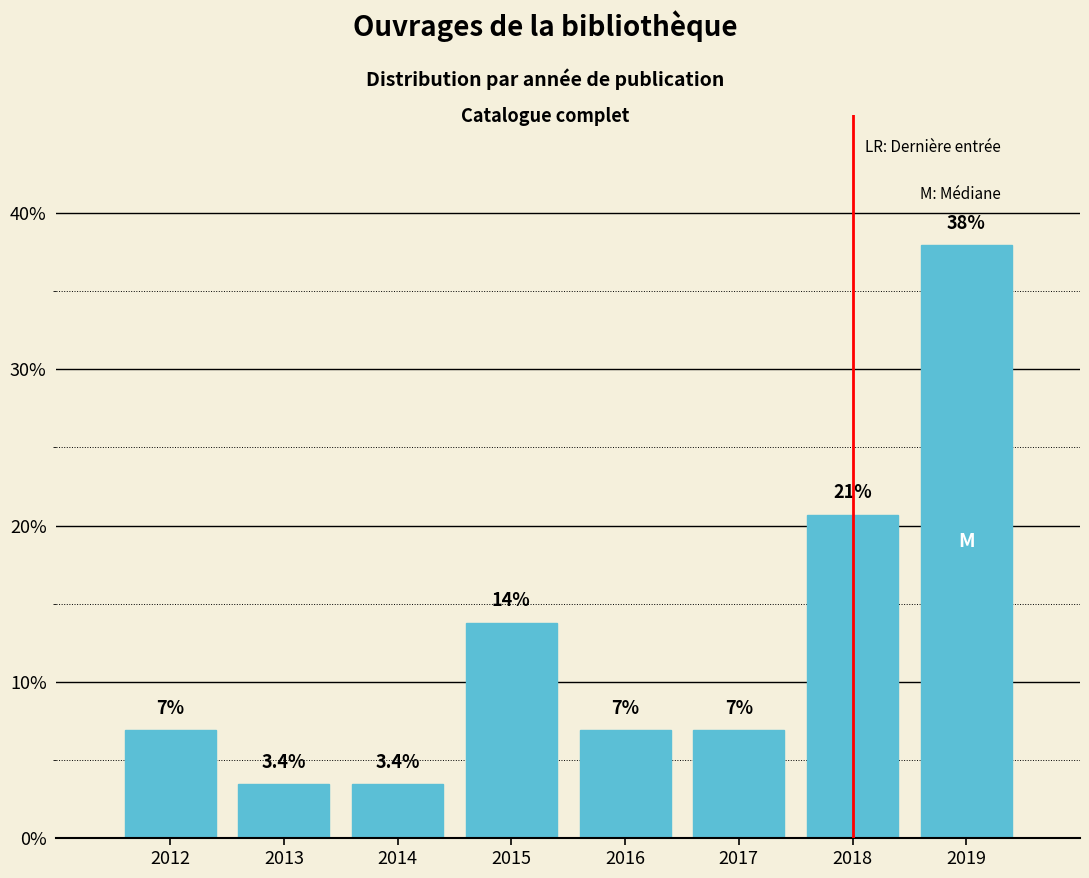

Does the chart contain any negative values?

No